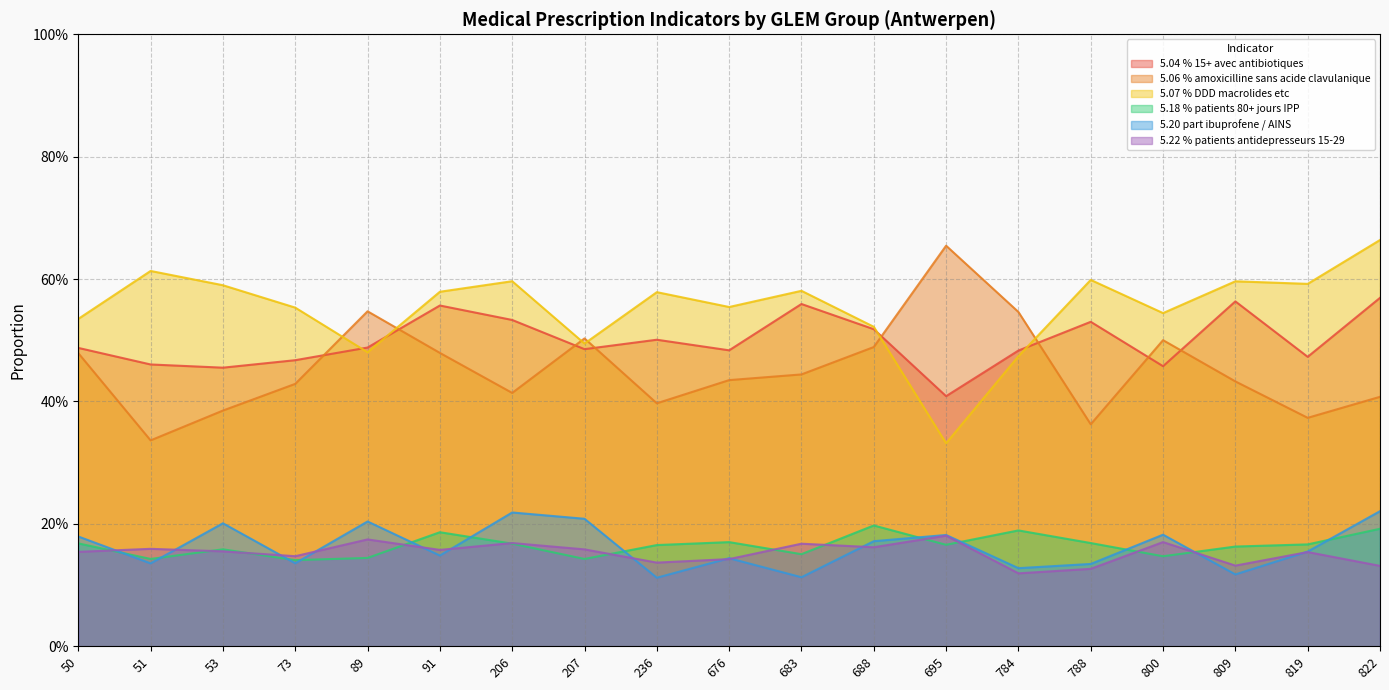

What is the maximum value shown in the chart?

0.7